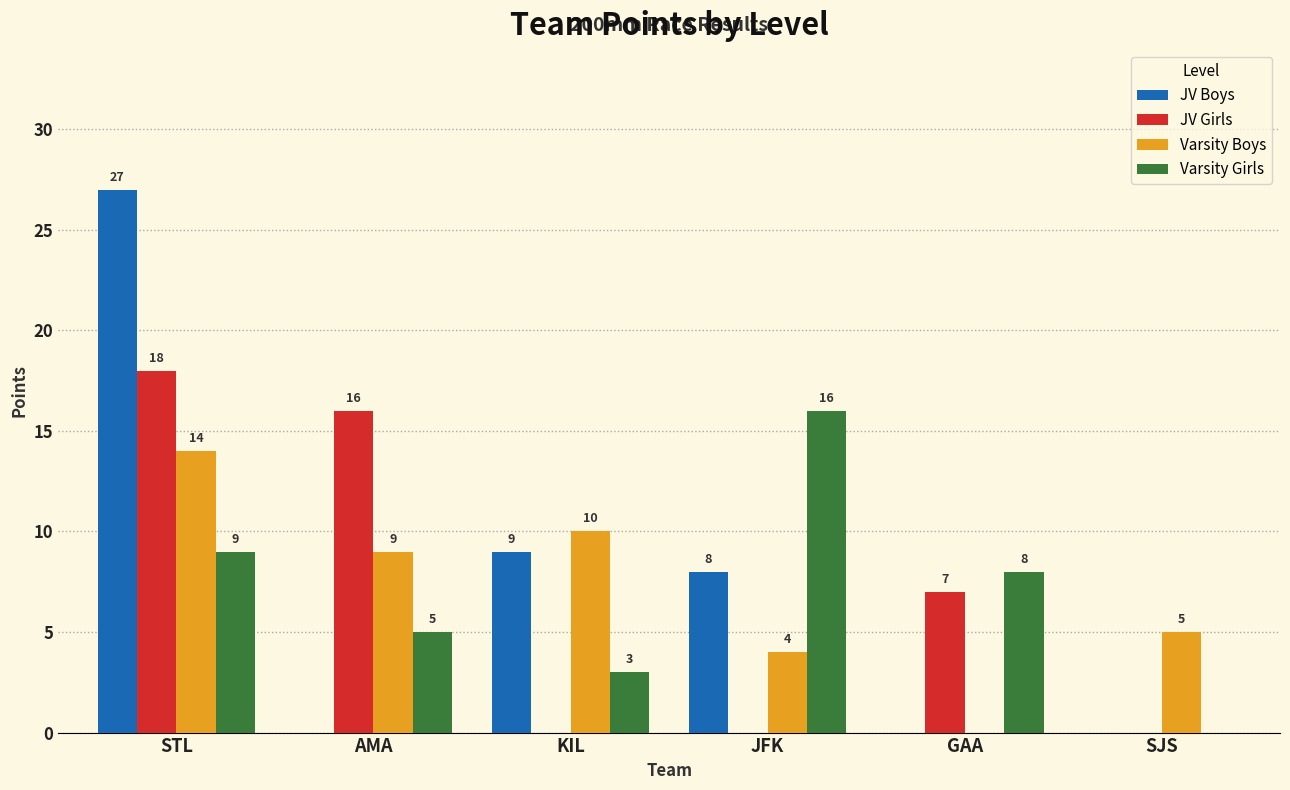

The JV Girls series shows 12 at SJS. True or false?

False